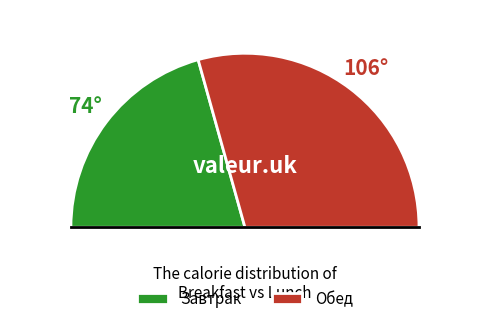

To the nearest percent, what portion does Обед represent?

59%